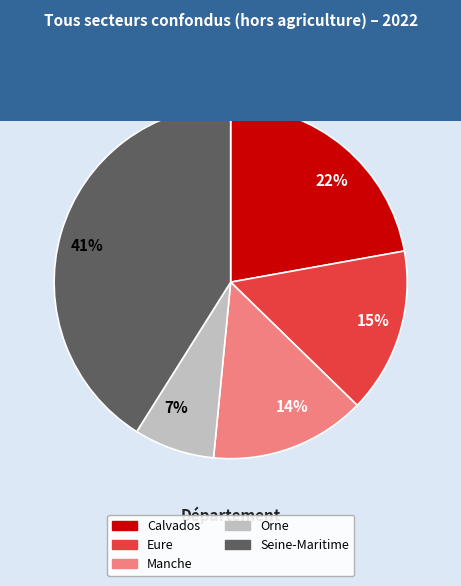

How many segments does this pie chart have?

5